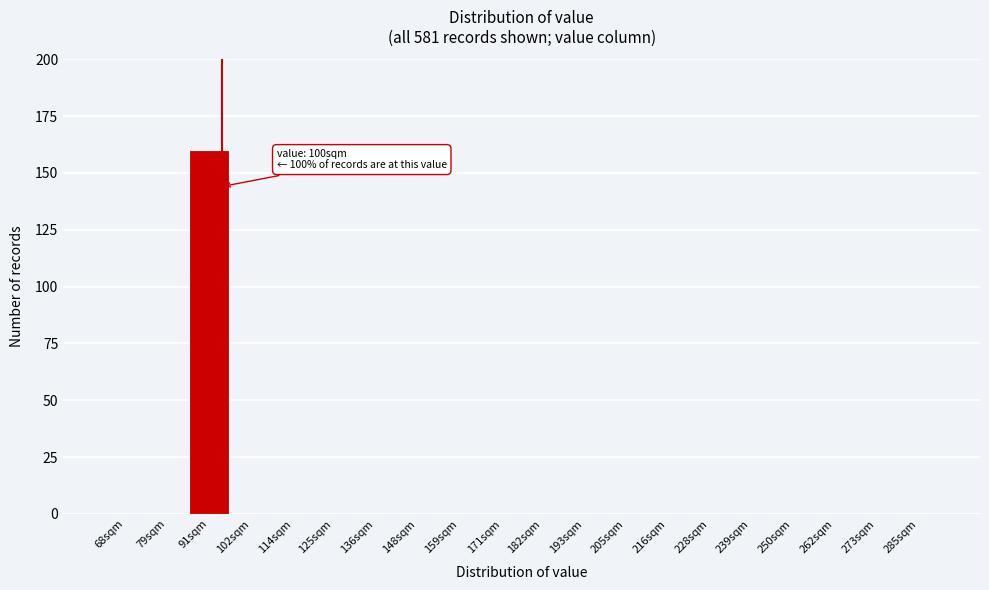

Reading left to right, extract all data points from this chart.

68sqm=0	79sqm=0	91sqm=160	102sqm=0	114sqm=0	125sqm=0	136sqm=0	148sqm=0	159sqm=0	171sqm=0	182sqm=0	193sqm=0	205sqm=0	216sqm=0	228sqm=0	239sqm=0	250sqm=0	262sqm=0	273sqm=0	285sqm=0